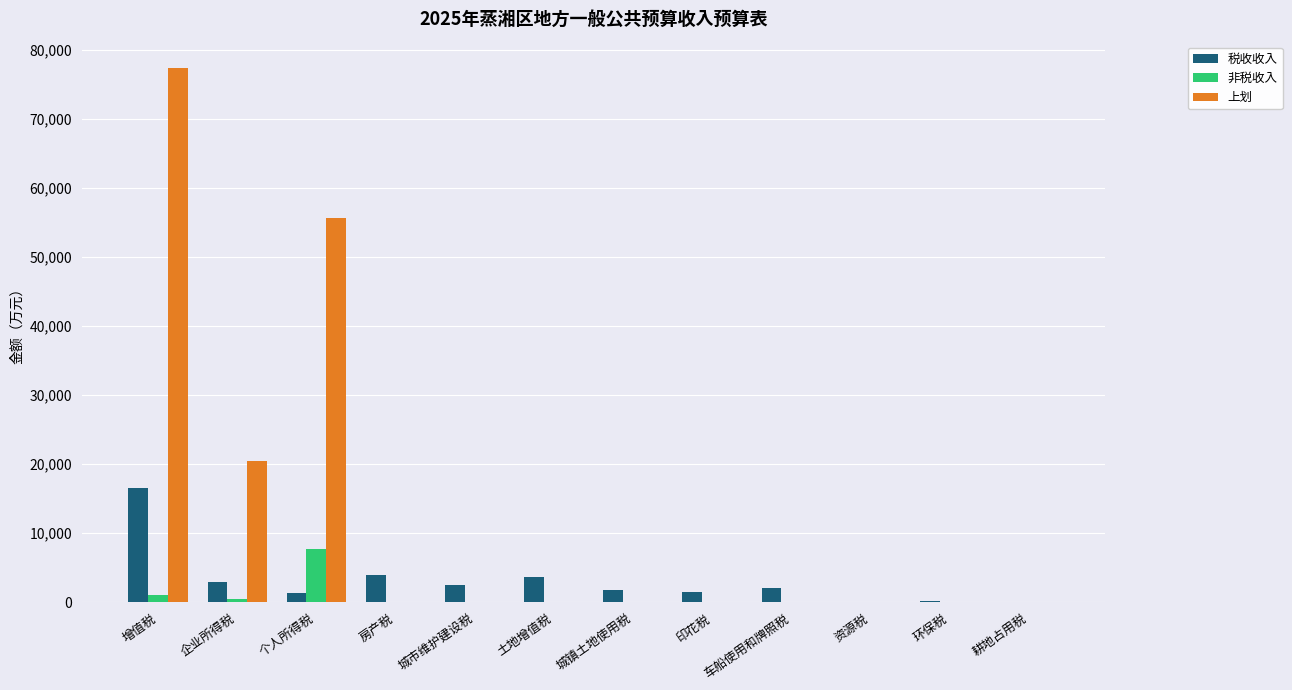

At which category is the sum across all series the highest?

增值税